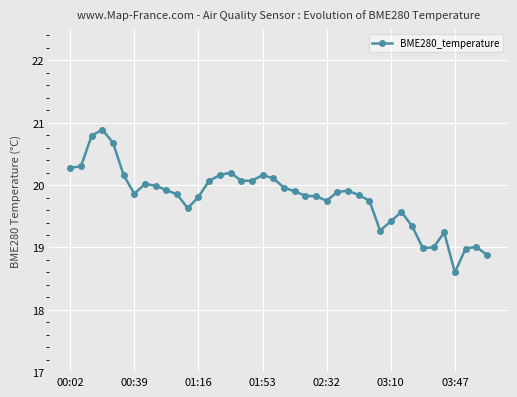

What is the value of the 3rd point from the left?

20.8